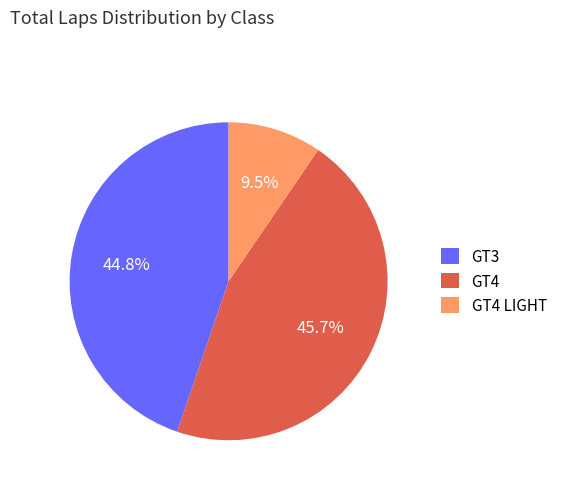

What is the ratio of the value at GT3 to the value at GT4 LIGHT?

4.7